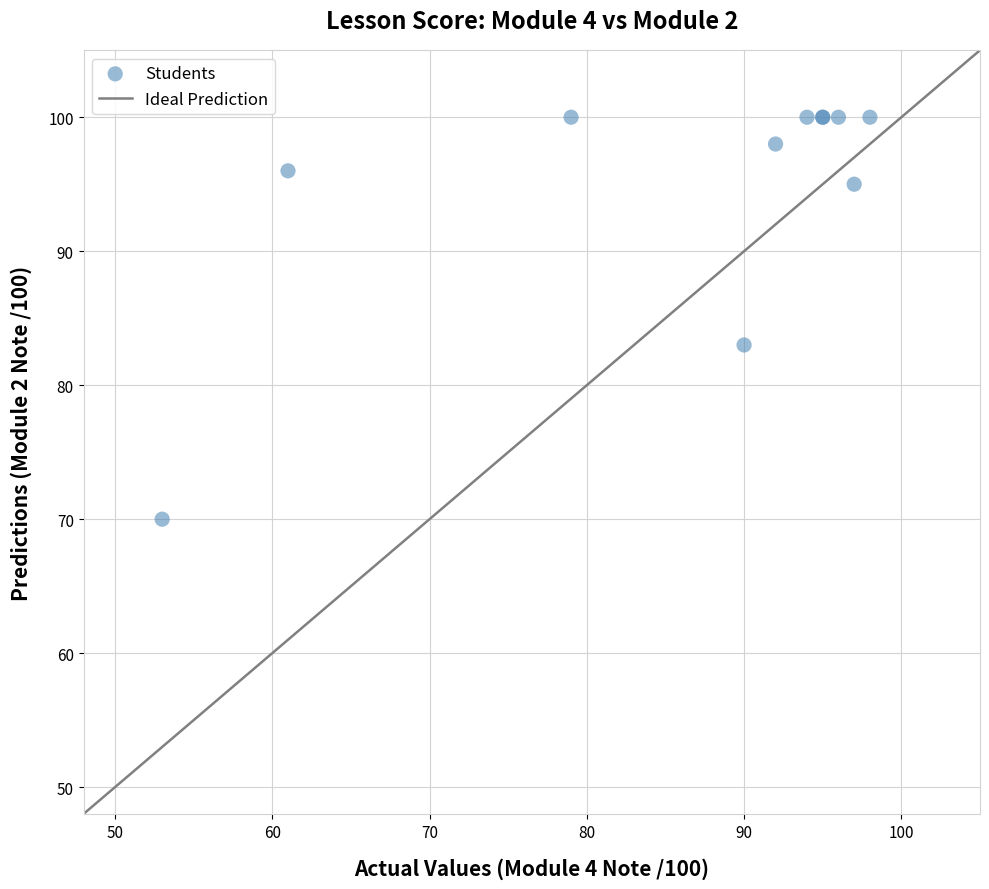

What Y value in the scatter plot is closest to 85?

83